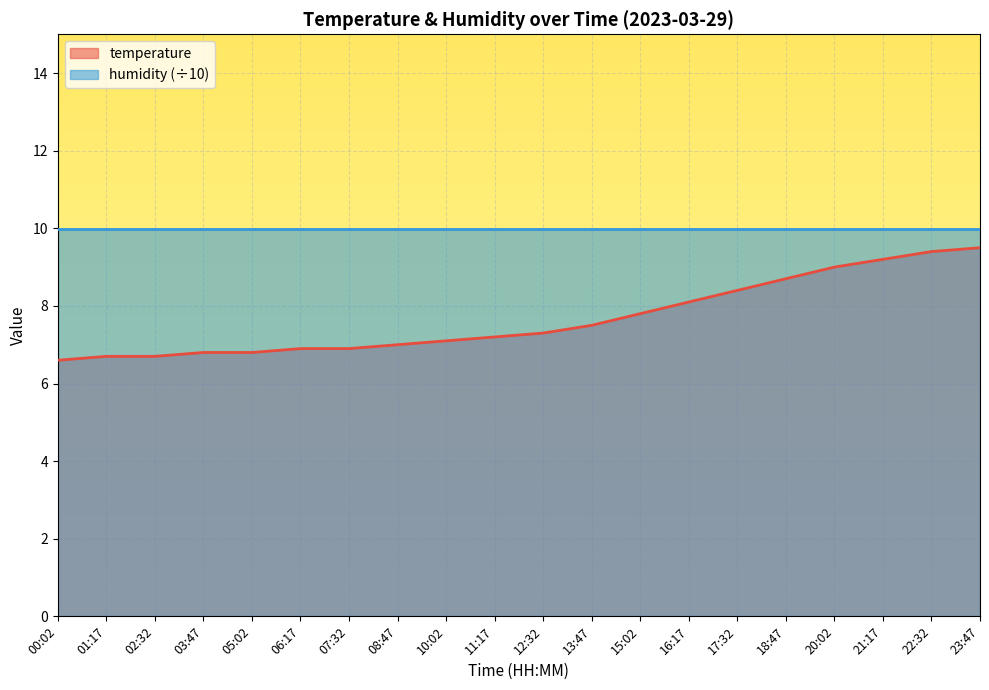

Reading left to right, extract all data points from this chart.

00:02=6.6	01:17=6.7	02:32=6.7	03:47=6.8	05:02=6.8	06:17=6.9	07:32=6.9	08:47=7.0	10:02=7.1	11:17=7.2	12:32=7.3	13:47=7.5	15:02=7.8	16:17=8.1	17:32=8.4	18:47=8.7	20:02=9.0	21:17=9.2	22:32=9.4	23:47=9.5